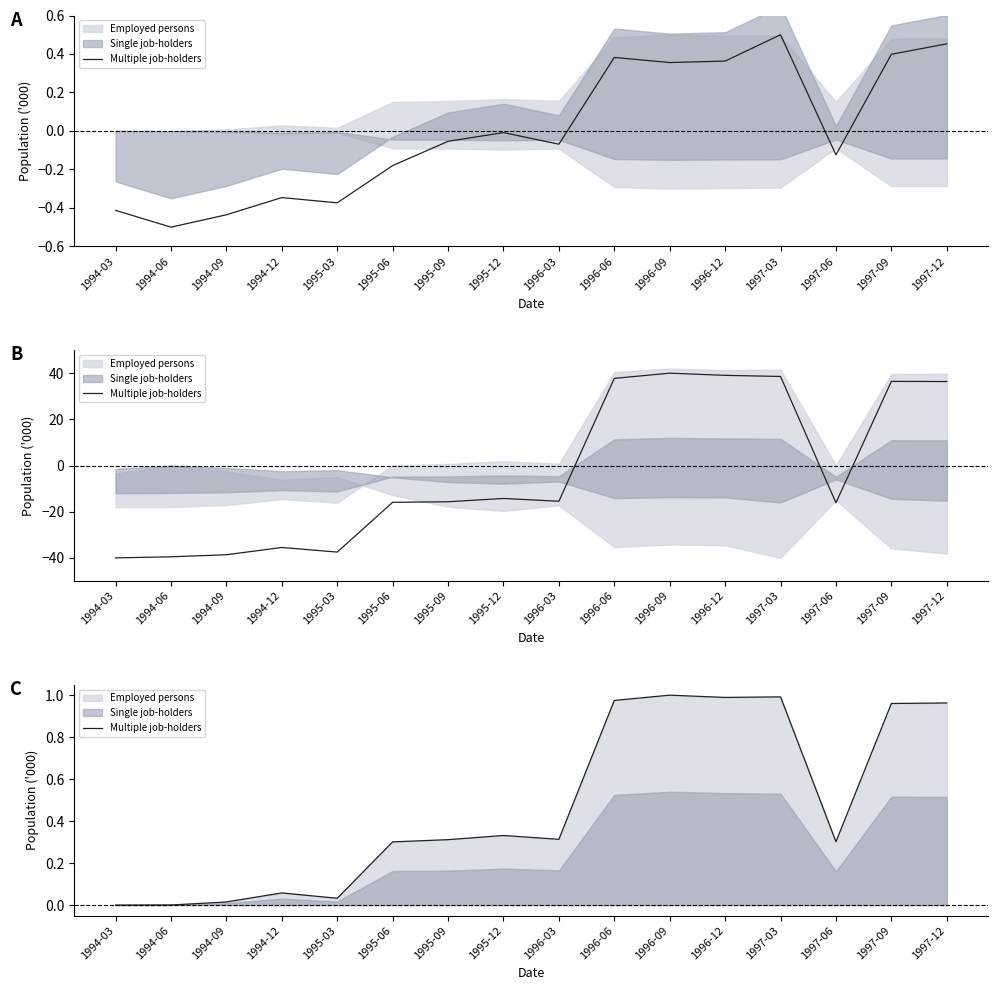

What position from the right is 1994-12?

13